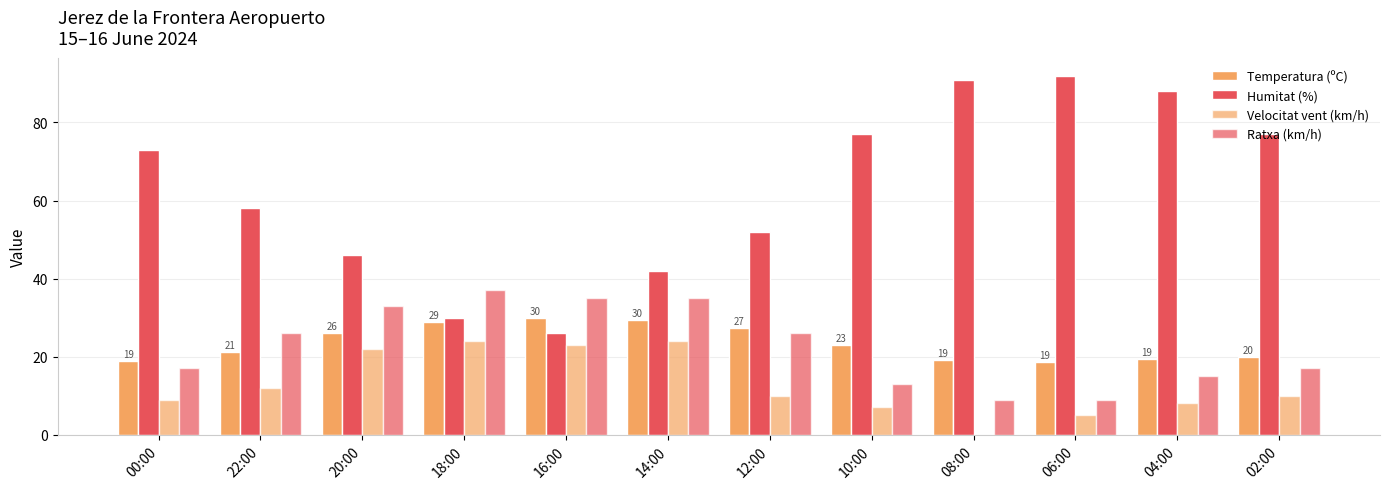

What is the maximum value shown in the chart?

92.0